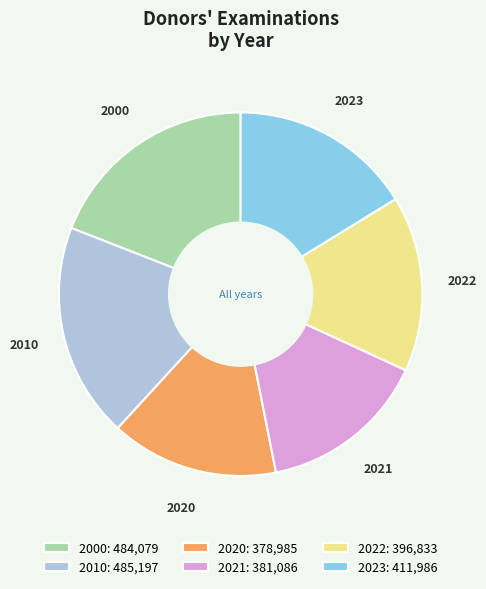

Is 2020 the majority of the pie?

No